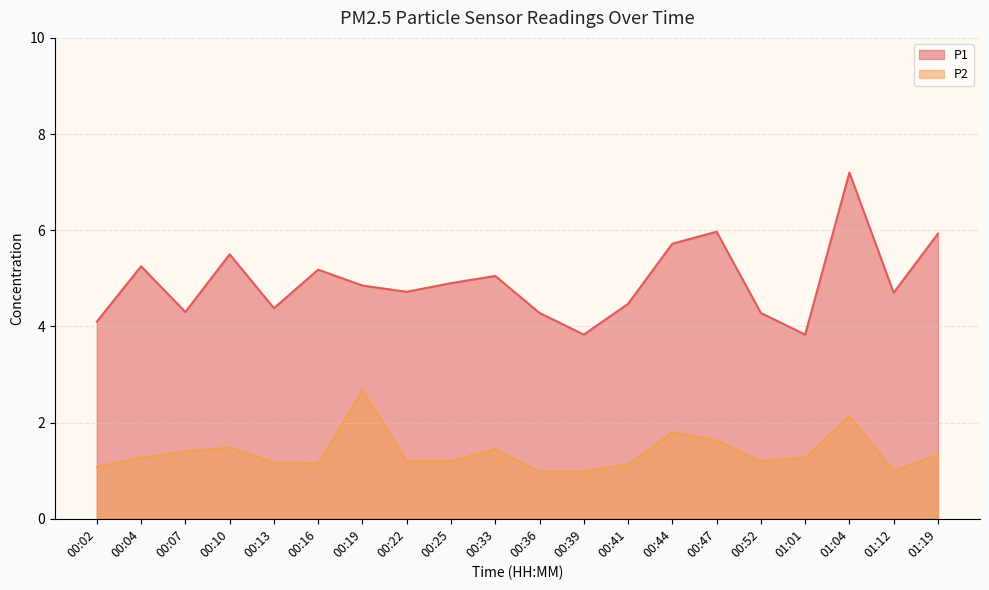

Reading right to left, transcribe all the data shown in this chart.

P1: 5.9	4.7	7.2	3.8	4.3	6.0	5.7	4.5	3.8	4.3	5.0	4.9	4.7	4.8	5.2	4.4	5.5	4.3	5.2	4.1
P2: 1.3	1.0	2.1	1.3	1.2	1.6	1.8	1.1	1.0	1.0	1.4	1.2	1.2	2.7	1.1	1.2	1.5	1.4	1.3	1.1